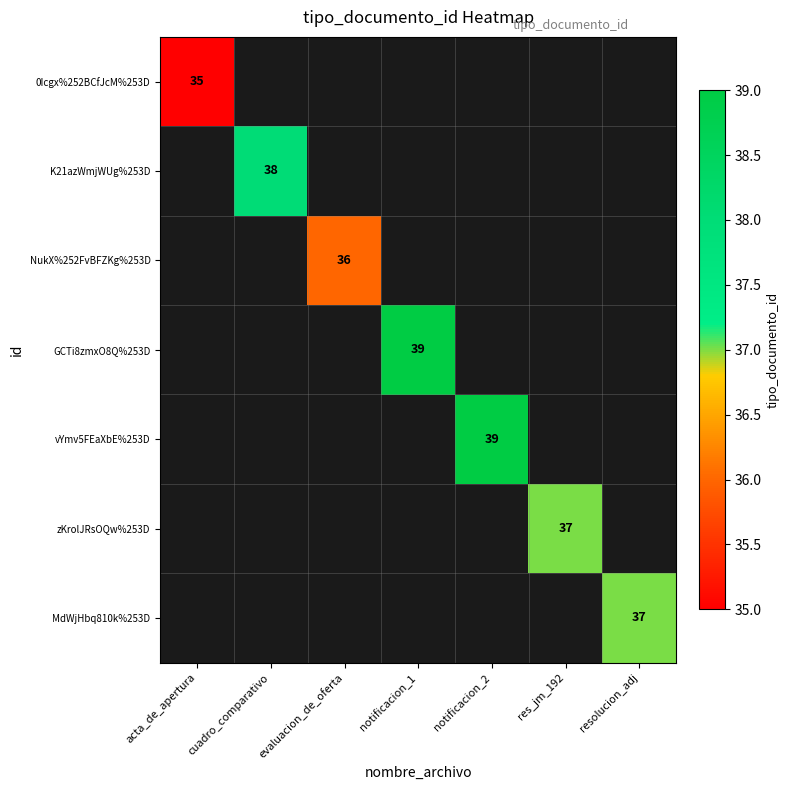

Which label corresponds to the largest value in the chart?

notificacion_1